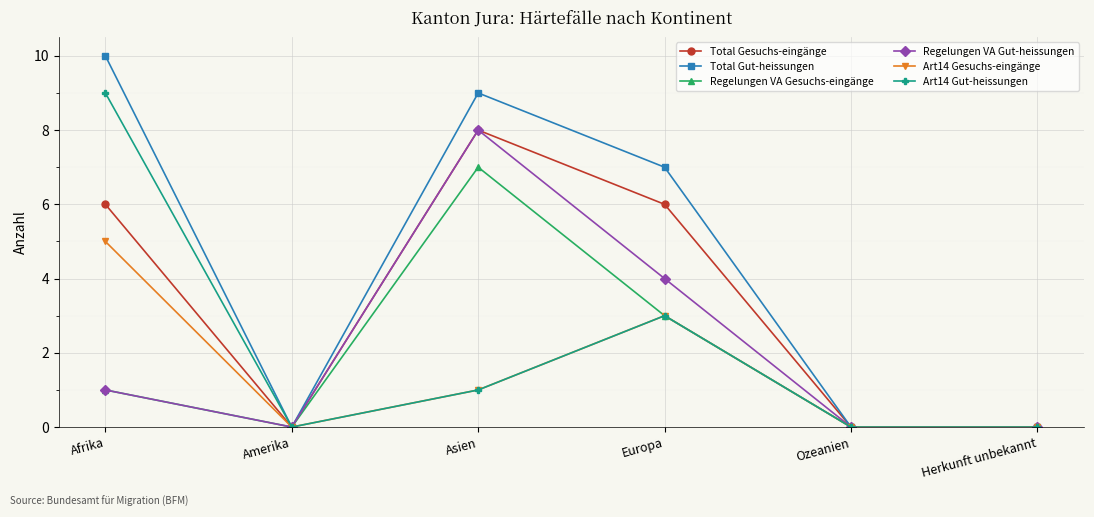

Between Afrika and Asien, which series saw the biggest shift?

Art14 Gut-heissungen